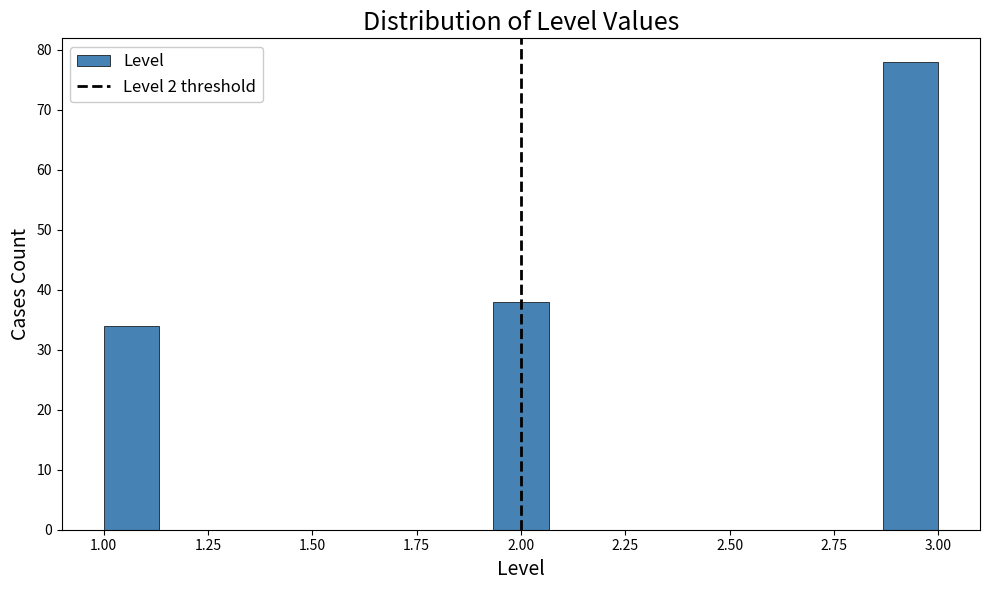

Around what value on the x-axis is the tallest bar? Give the approximate position of its centre, as read against the axis.

2.95